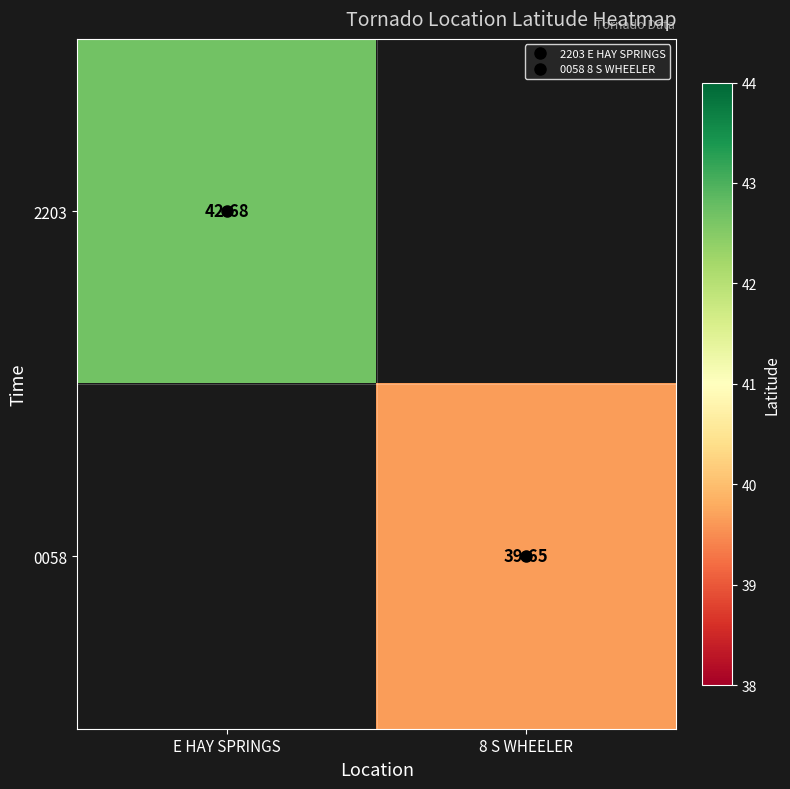

List the labels in order of 0058 value, smallest first.

E HAY SPRINGS, 8 S WHEELER